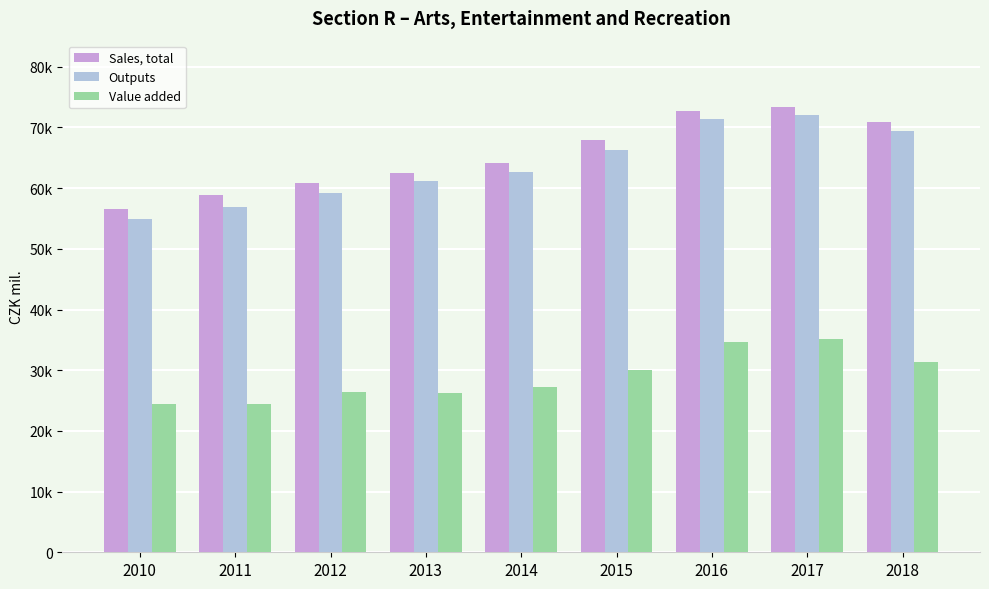

What is the difference between the maximum and minimum values in the Sales, total series?

16766.0